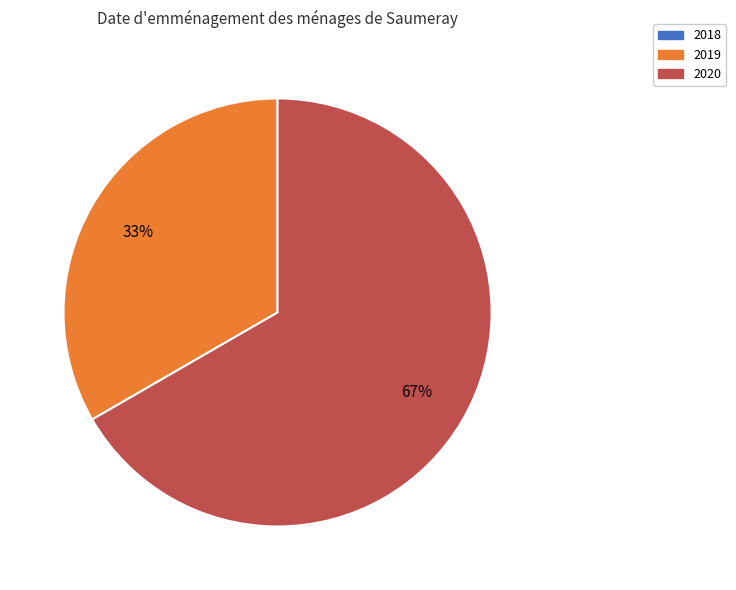

Is it true that 2020 is 67% of the pie?

True